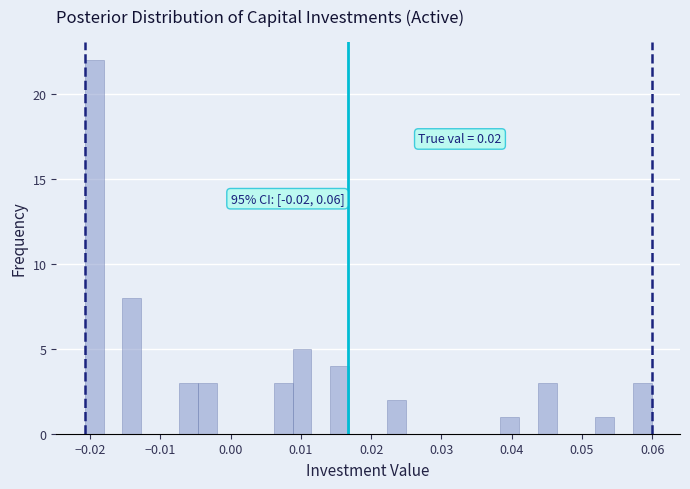

Read against the x-axis, roughly where is the centre of the tallest bar?

-0.019